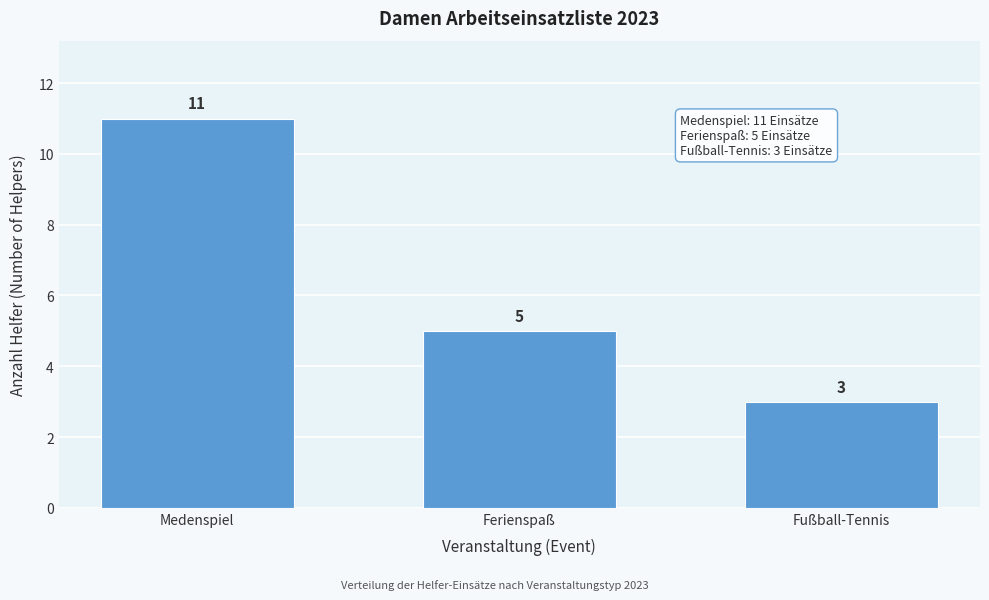

Reading left to right, transcribe all the data shown in this chart.

11	5	3